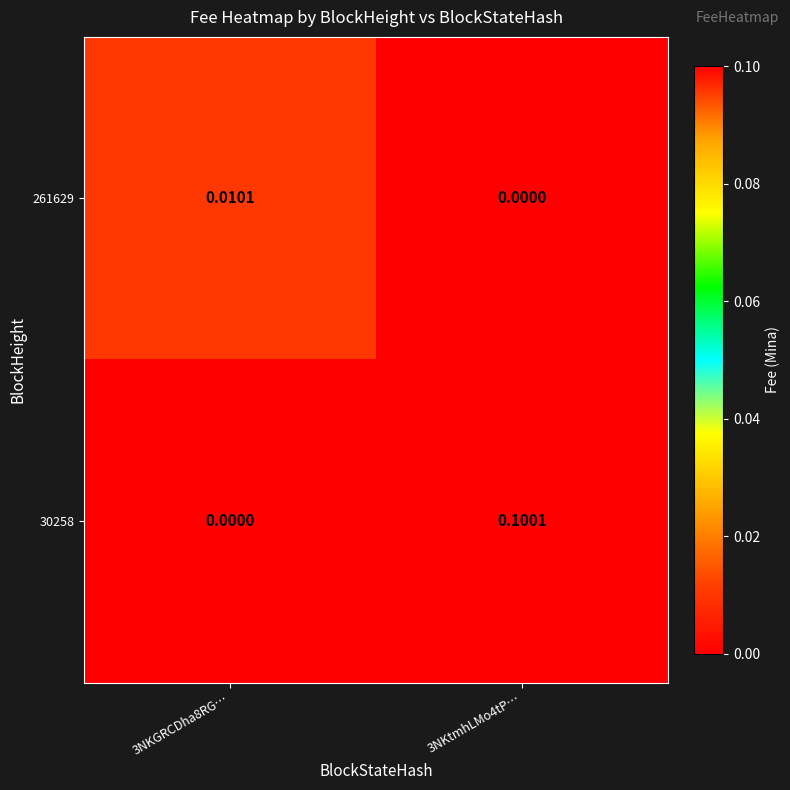

What is the spread (max minus min) of values at 3NKtmhLMo4tP…?

0.1